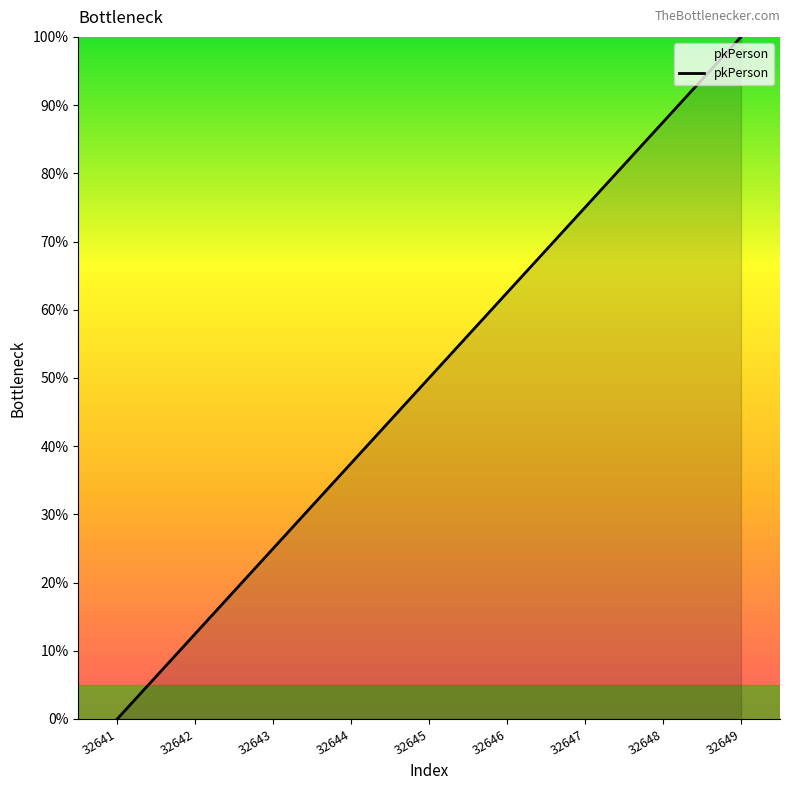

Rank the categories by value from lowest to highest.

32641, 32642, 32643, 32644, 32645, 32646, 32647, 32648, 32649